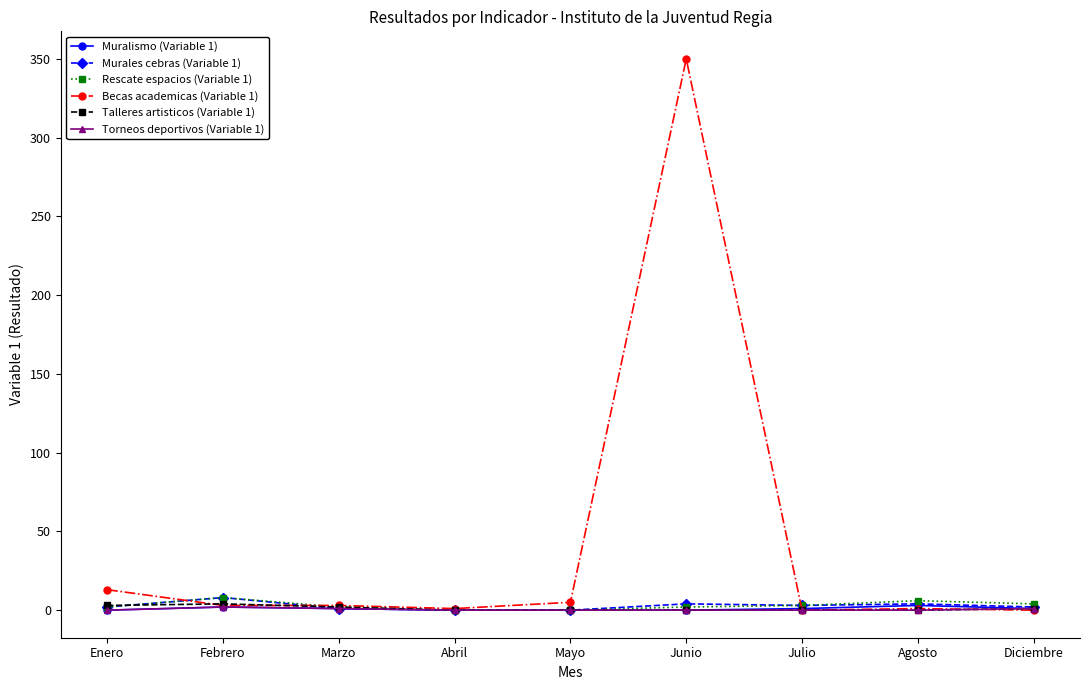

How many lines are shown in the chart?

6